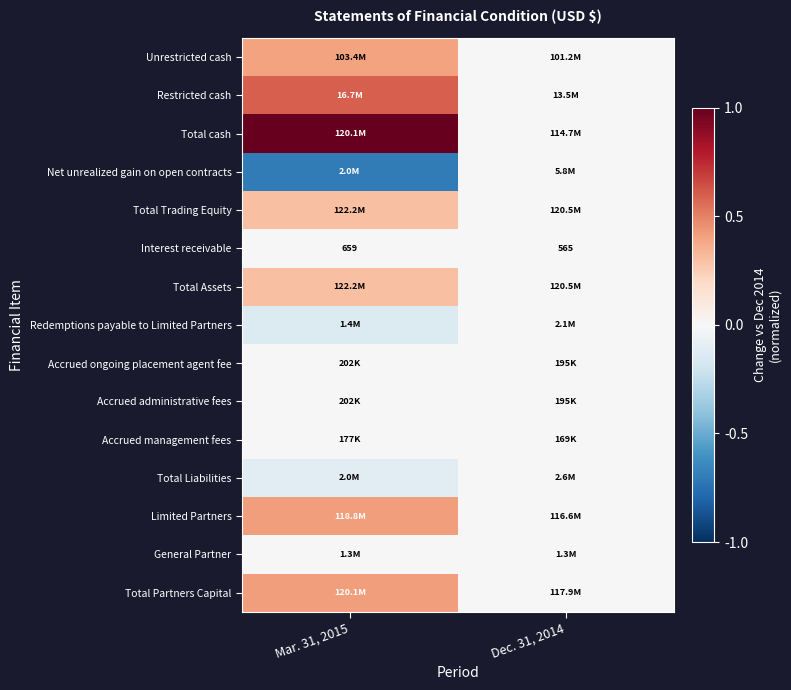

Which series has the widest spread of values?

Total cash